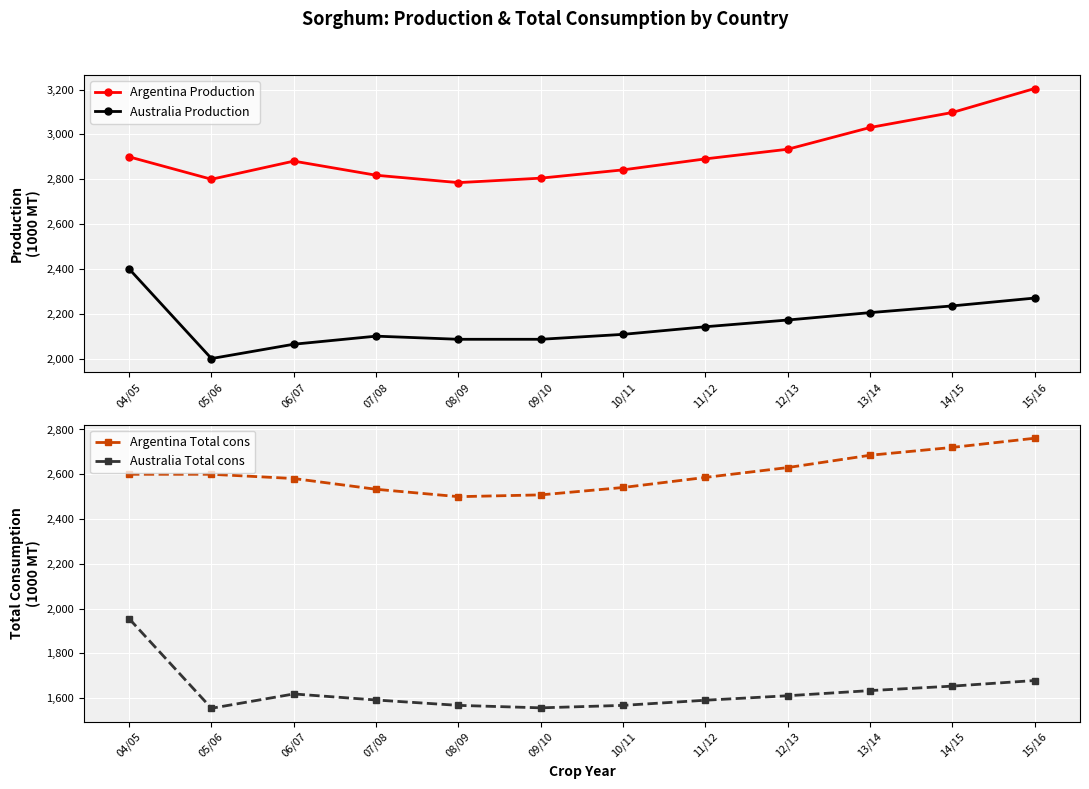

What position from the left is 07/08?

4